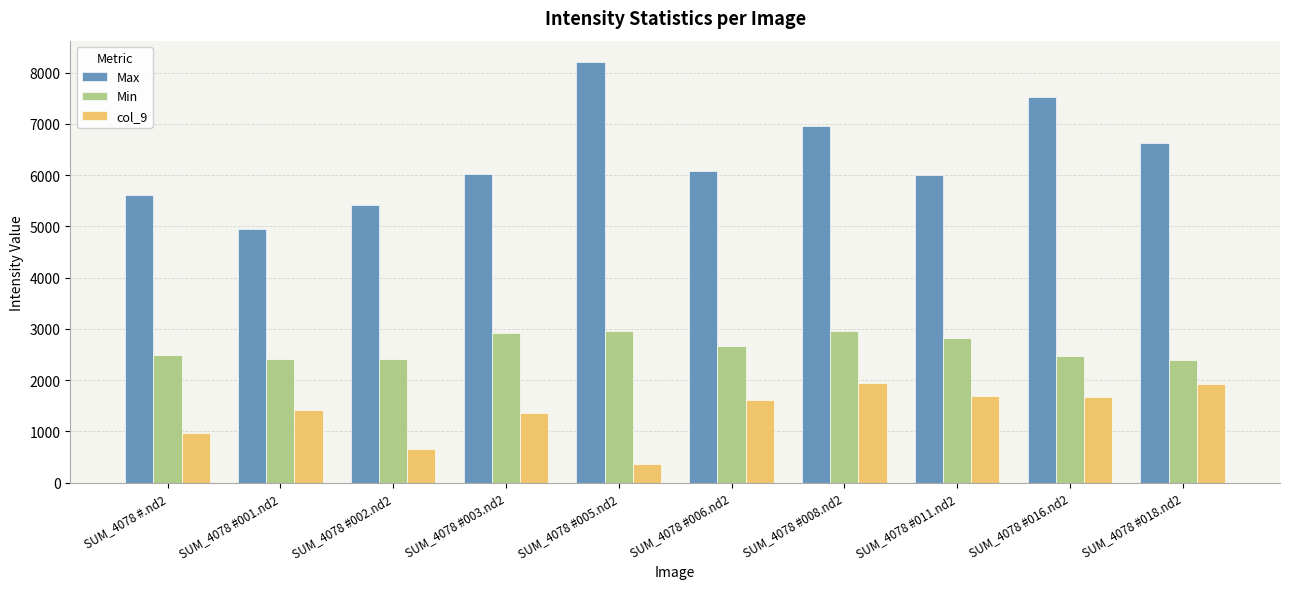

Rank the series at SUM_4078 #001.nd2 from lowest to highest value.

col_9, Min, Max